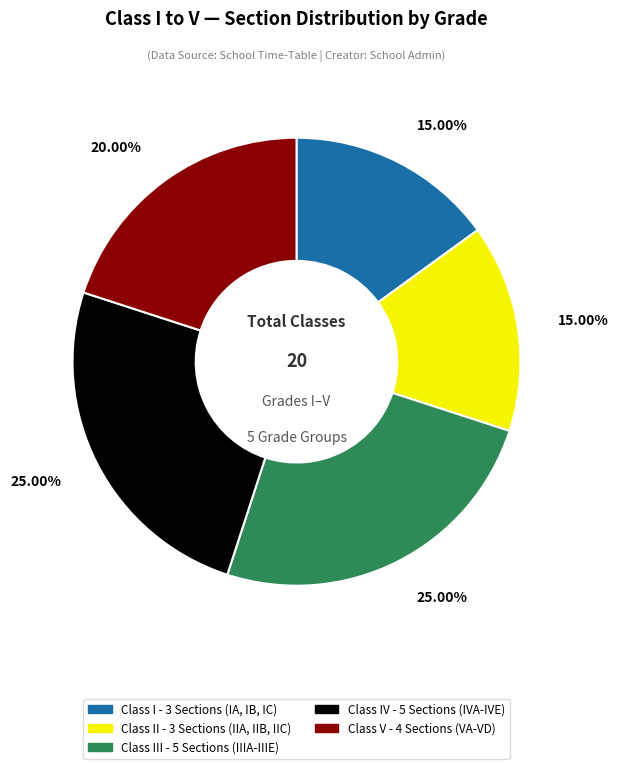

How many slices are in this pie chart?

5